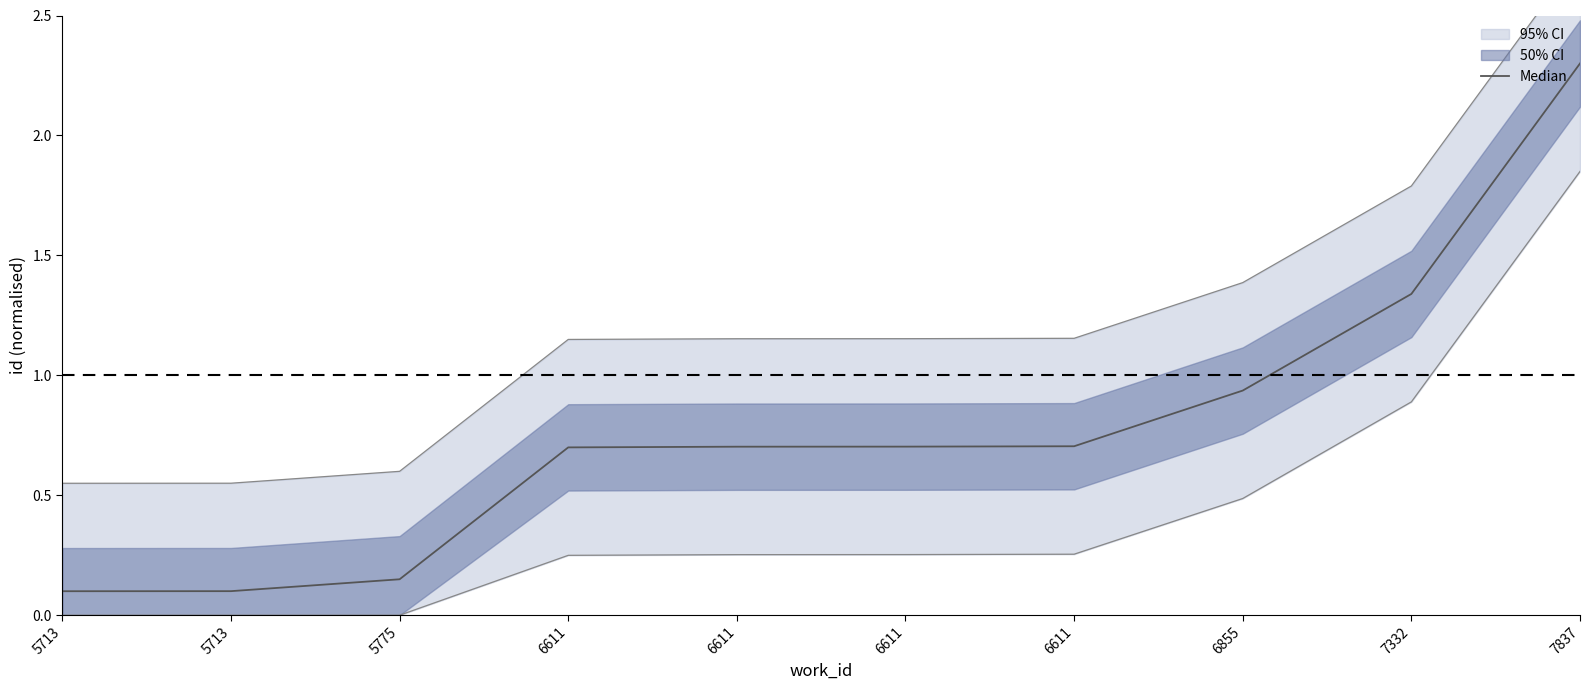

At which label is the value closest to 1?

6855